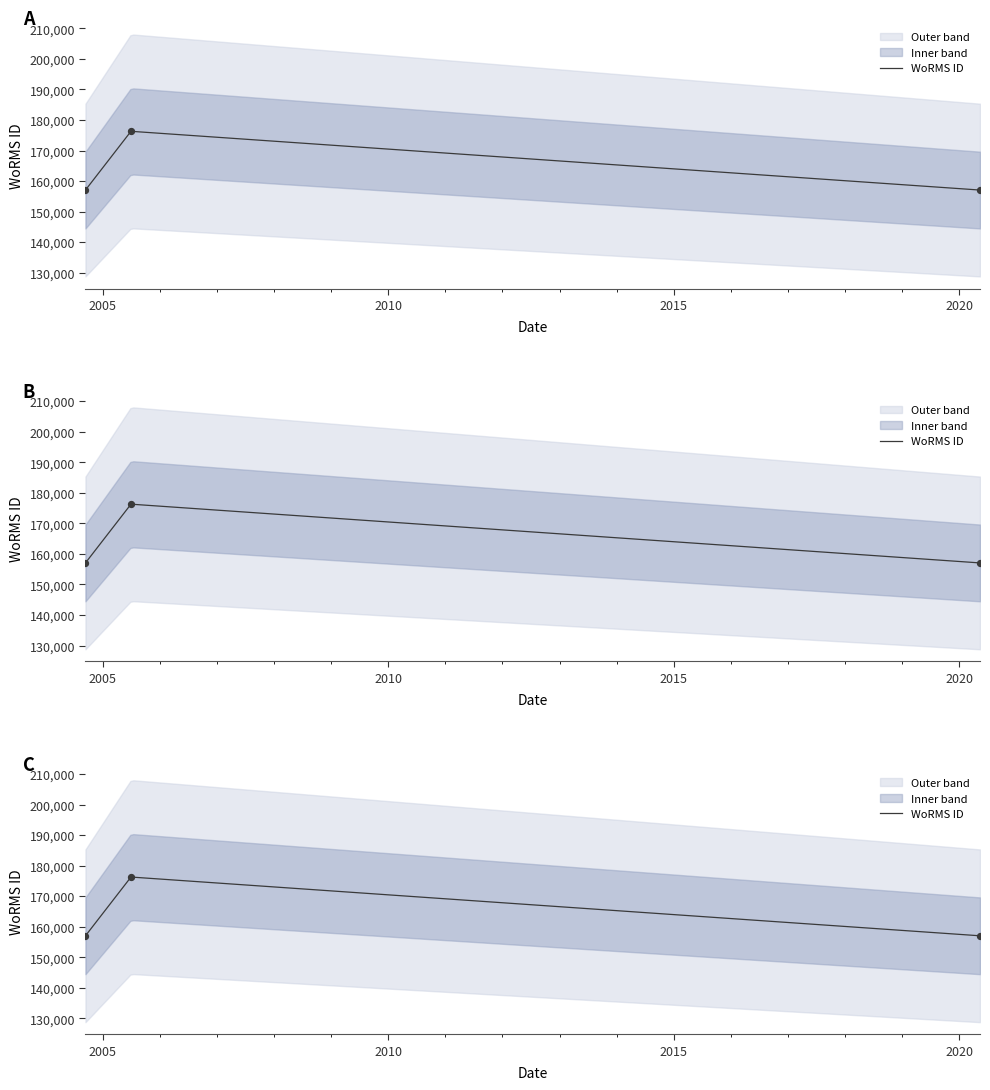

Approximately how many times larger is the value at 2020-05-12 compared to 2005-07-01?

0.9